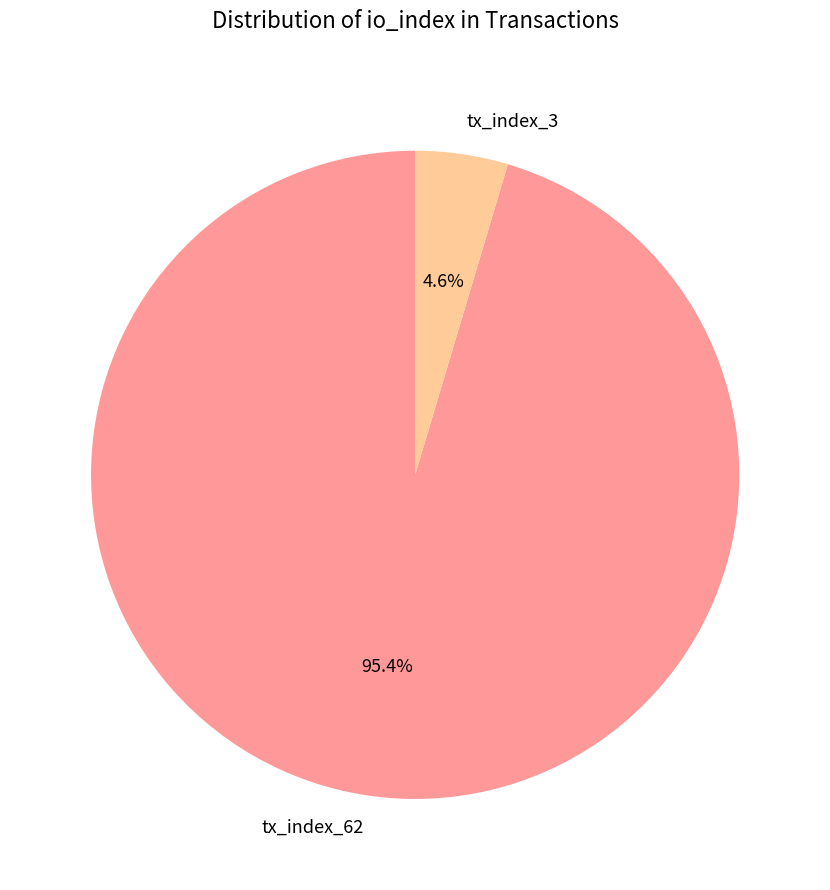

How many slices are in this pie chart?

2